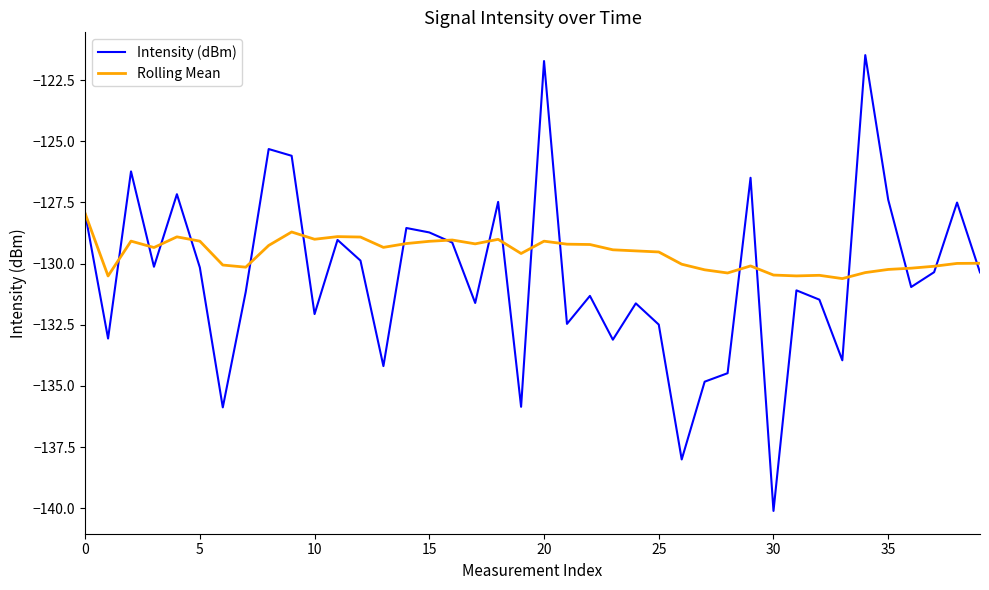

Rank the series by their maximum value, from lowest to highest.

Rolling Mean, Intensity (dBm)